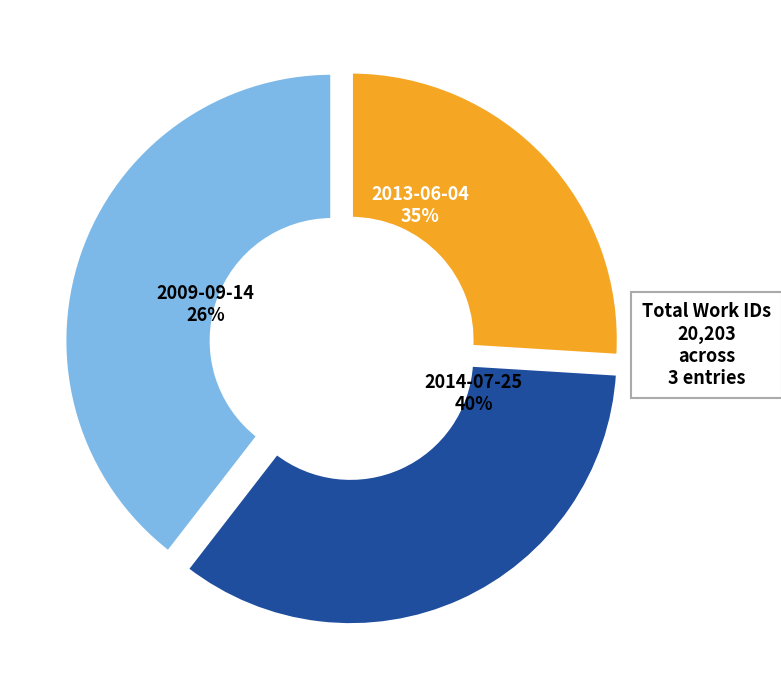

To the nearest percent, what is the average slice percentage?

33%